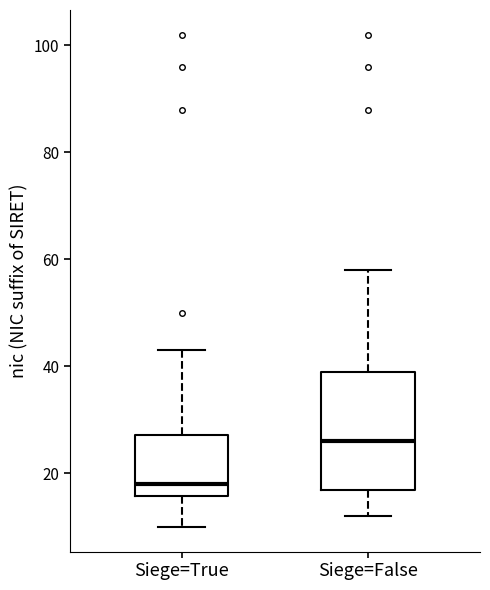

Reading left to right, transcribe this box plot: for each box, give where its median line is, the range the box spans, and where its two whiskers end, as read against the y-axis. The values are not printed on the chart, so give them approximately, as read against the axis.

Siege=True: median 18, box 16 to 28, whiskers 10 to 44
Siege=False: median 26, box 18 to 40, whiskers 12 to 58